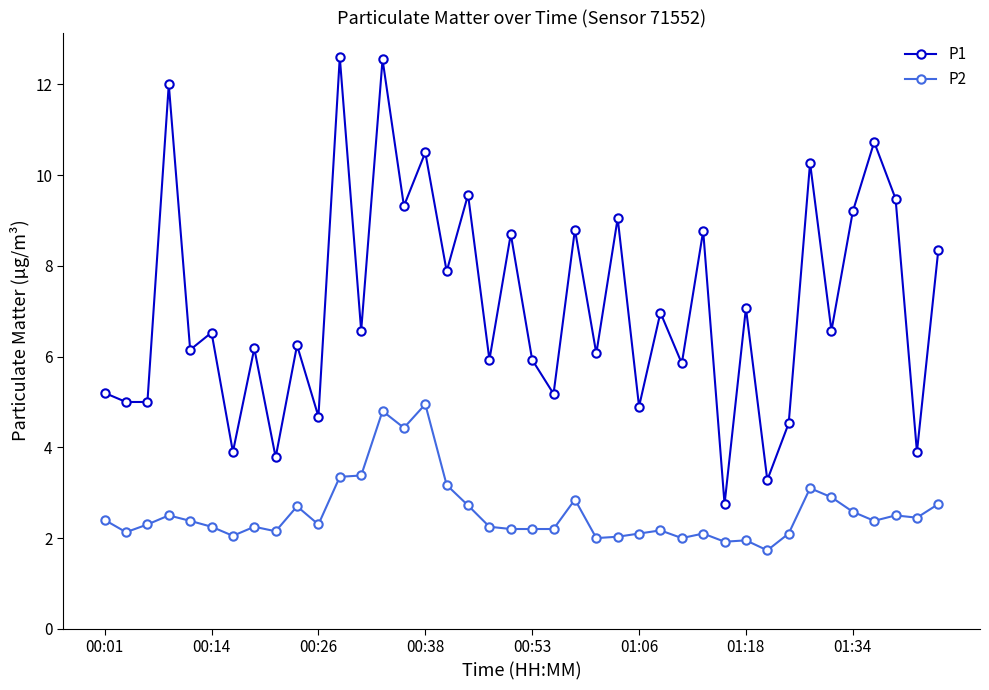

How many distinct data groups are displayed?

2